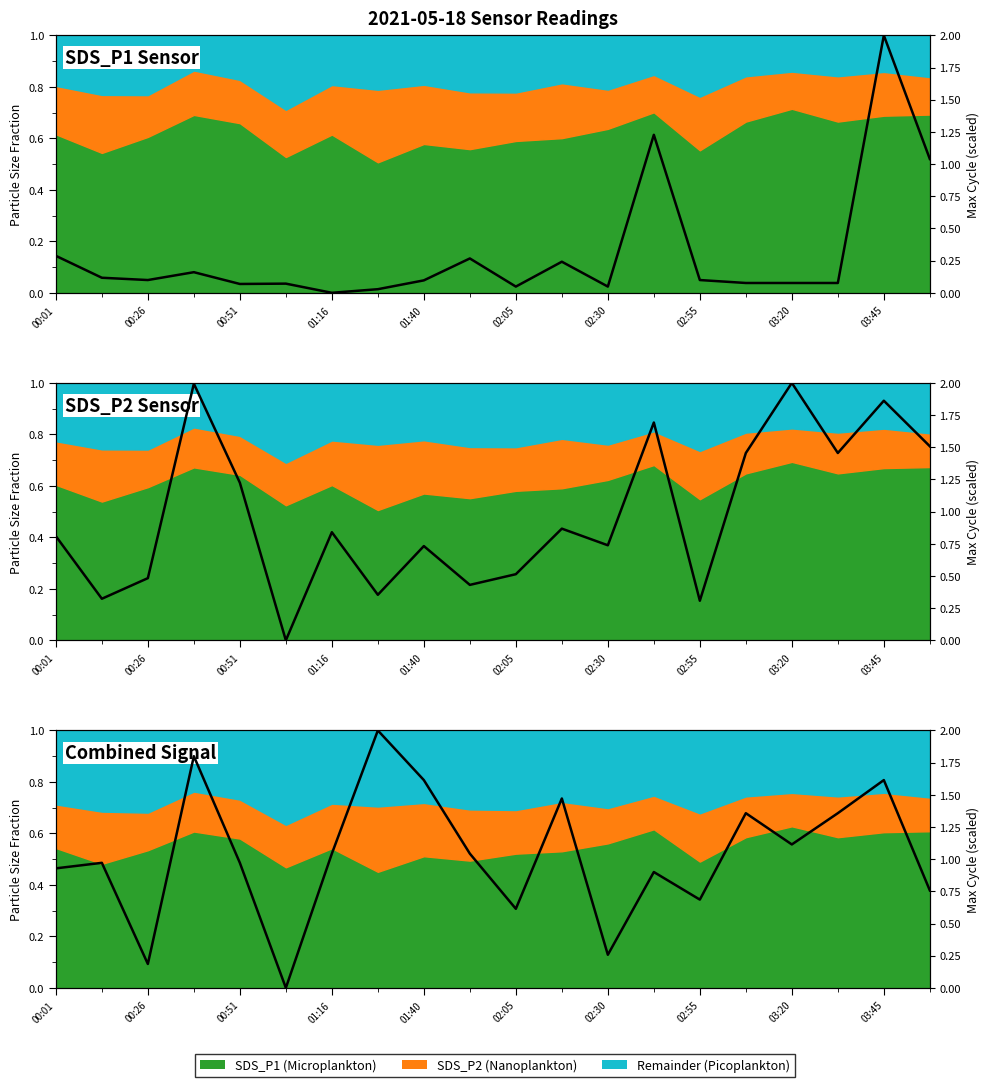

What position from the left is 01:16?

7